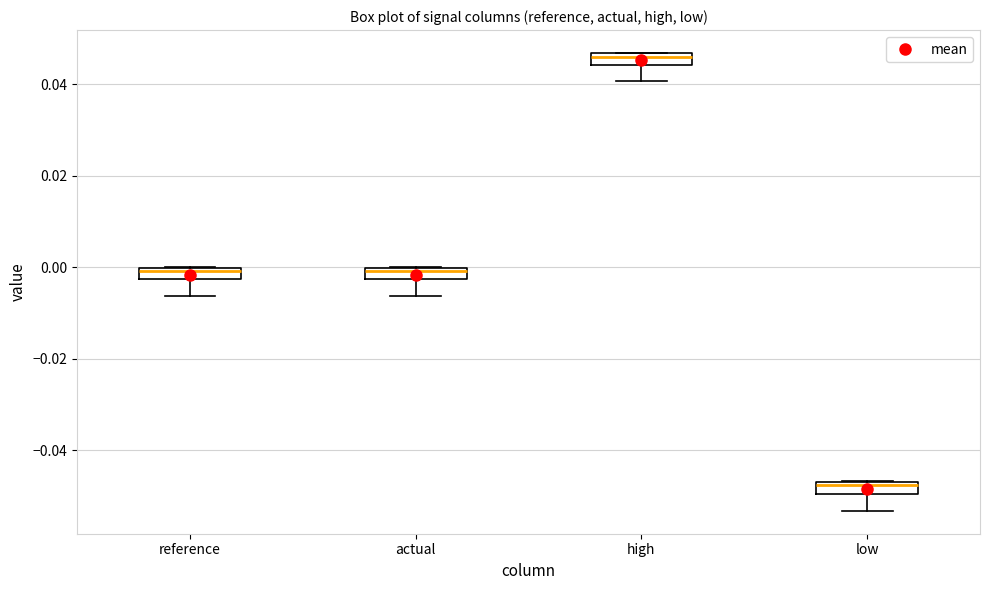

Which box's median line is the highest?

high